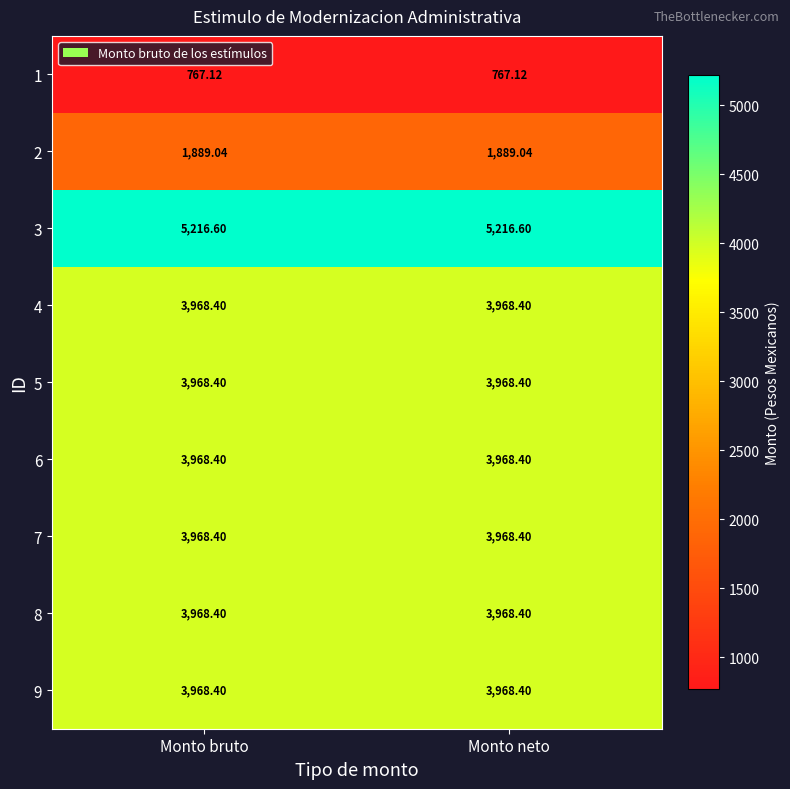

Is the value of 9 at Monto bruto greater than the value of 2 at Monto bruto?

Yes